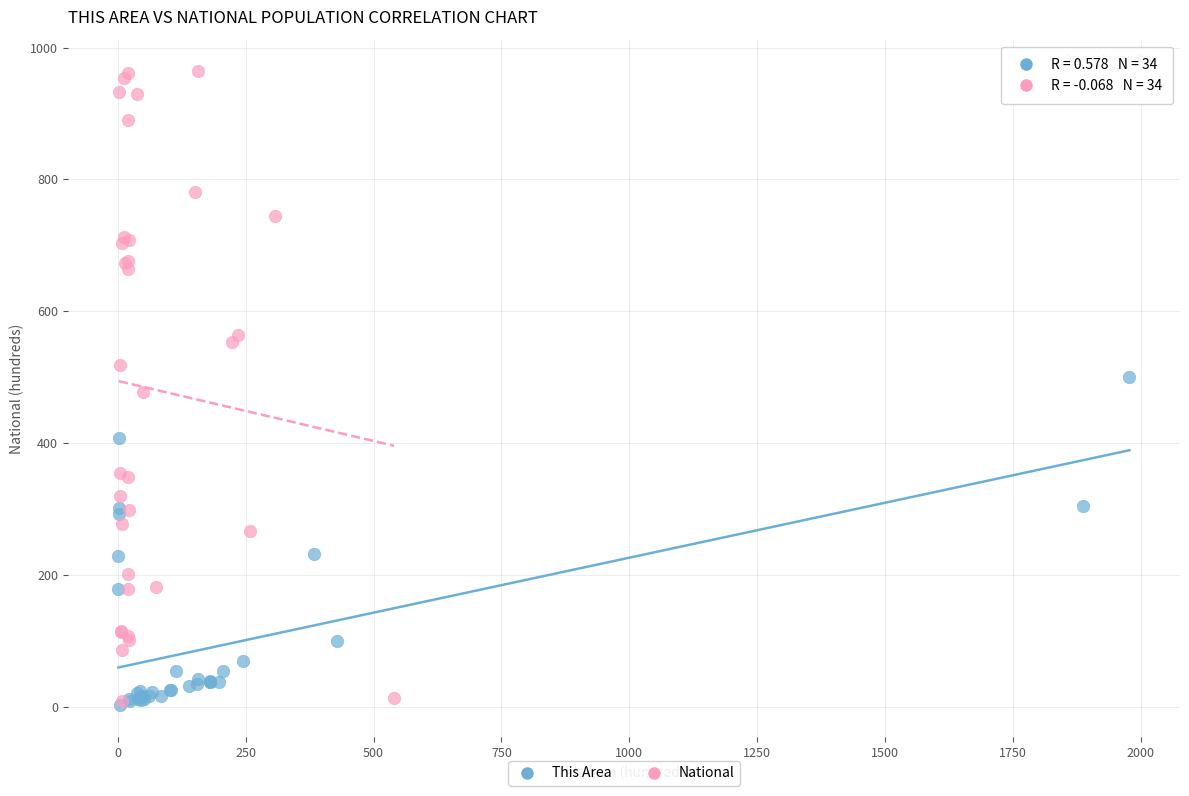

What are all the series names shown in the legend?

This Area, National